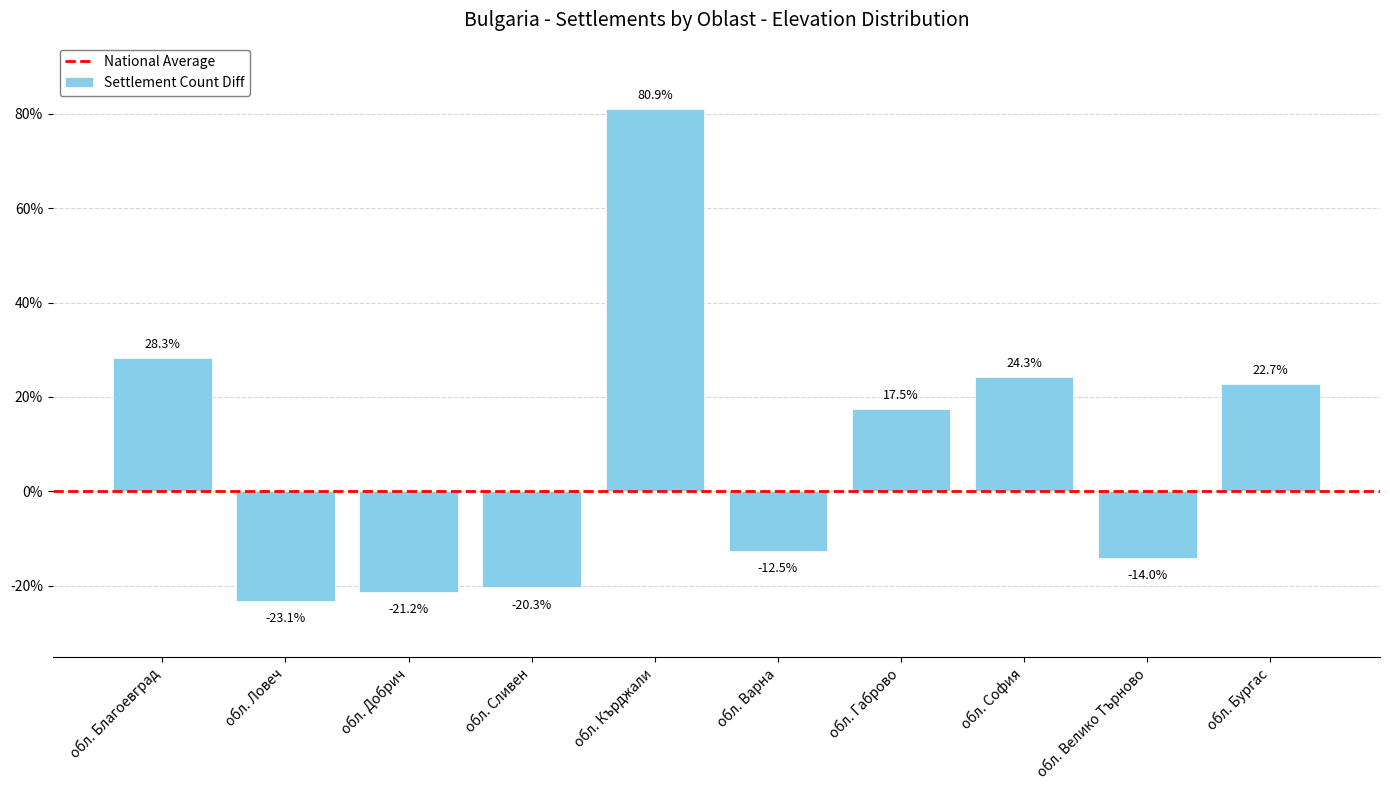

Count the number of categories in the chart.

10